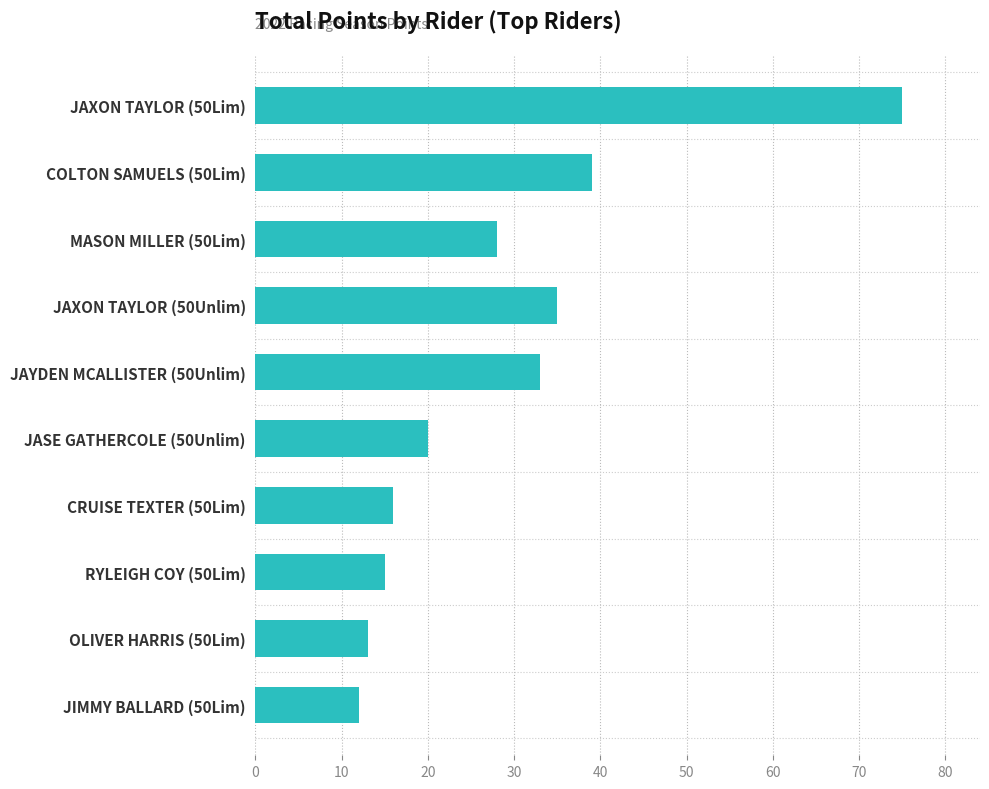

What is the difference between the maximum and minimum values?

63